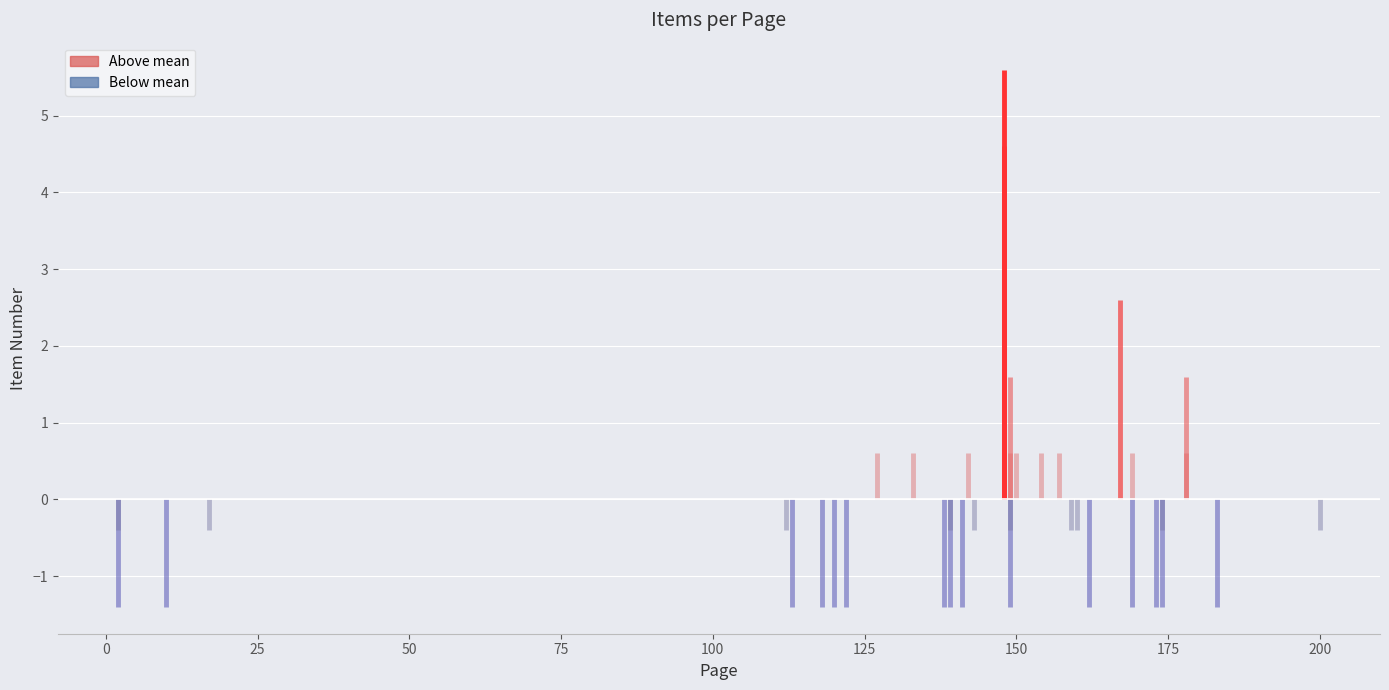

List the labels in order of value, largest first.

148, 148, 148, 167, 149, 178, 127, 133, 142, 149, 150, 154, 157, 169, 178, 112, 139, 143, 149, 159, 160, 17, 174, 2, 200, 10, 113, 118, 120, 122, 138, 139, 141, 149, 162, 169, 173, 174, 183, 2